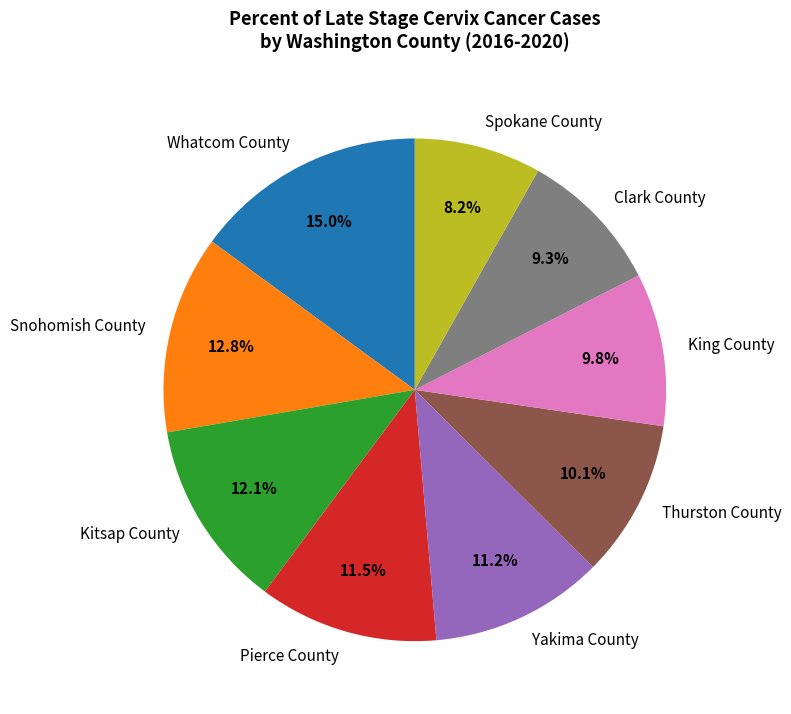

To the nearest percent, what is the difference between the Kitsap County and Thurston County slice percentages?

2%